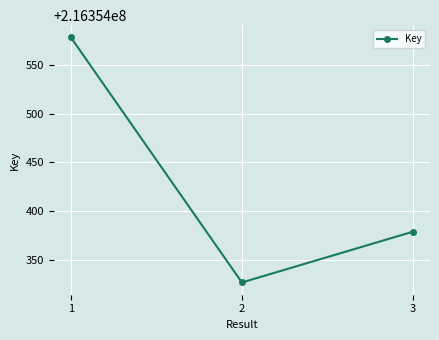

The value at 1 is 299694066. True or false?

False